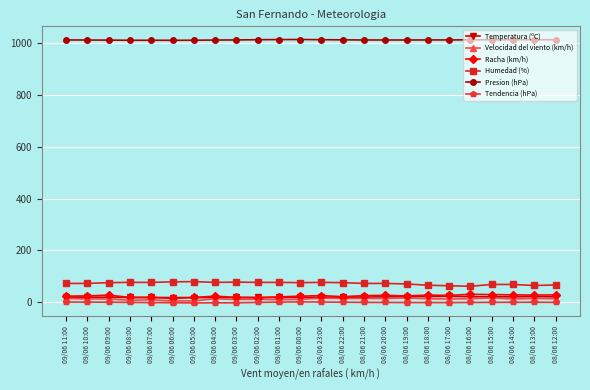

The Racha (km/h) series shows 28.0 at 09/06 09:00. True or false?

True